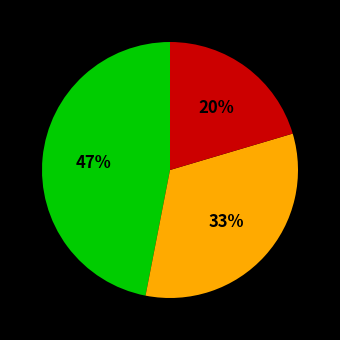

Does any single category account for the majority?

No